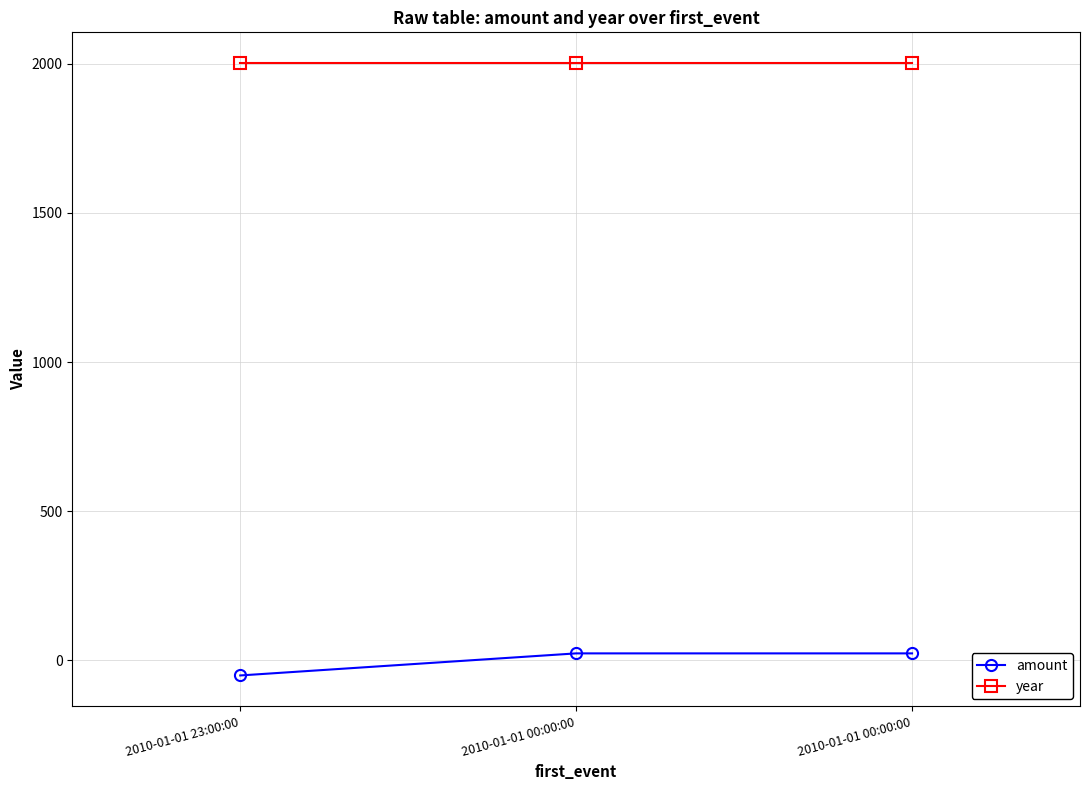

Is it true that year equals 3460.4 at 2010-01-01 23:00:00?

False